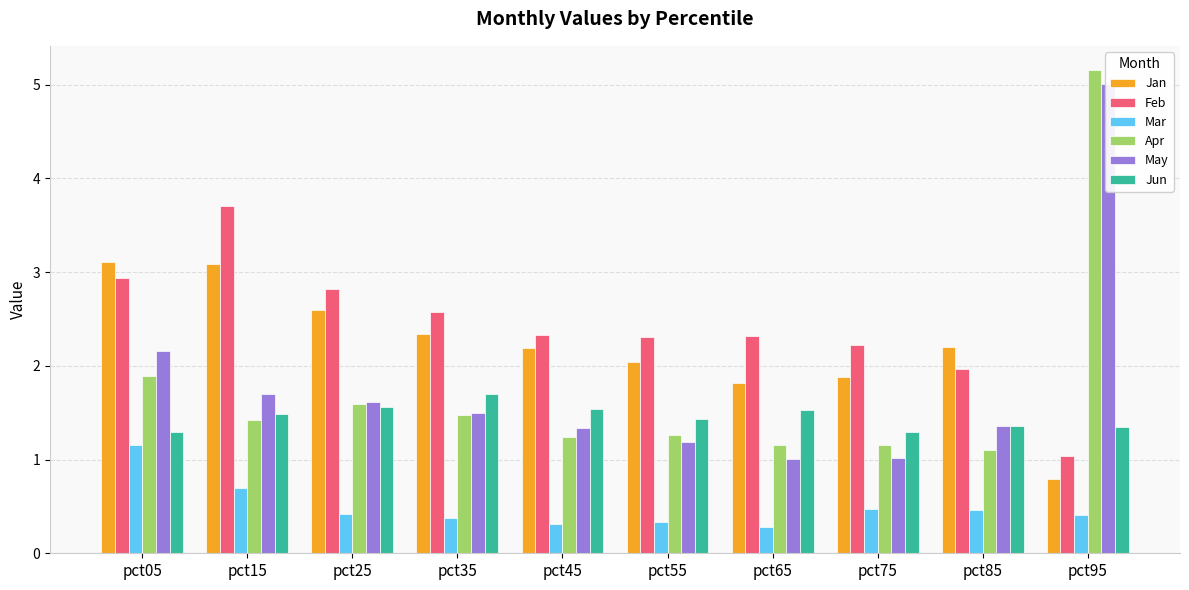

What value does the Mar series have at pct65?

0.3